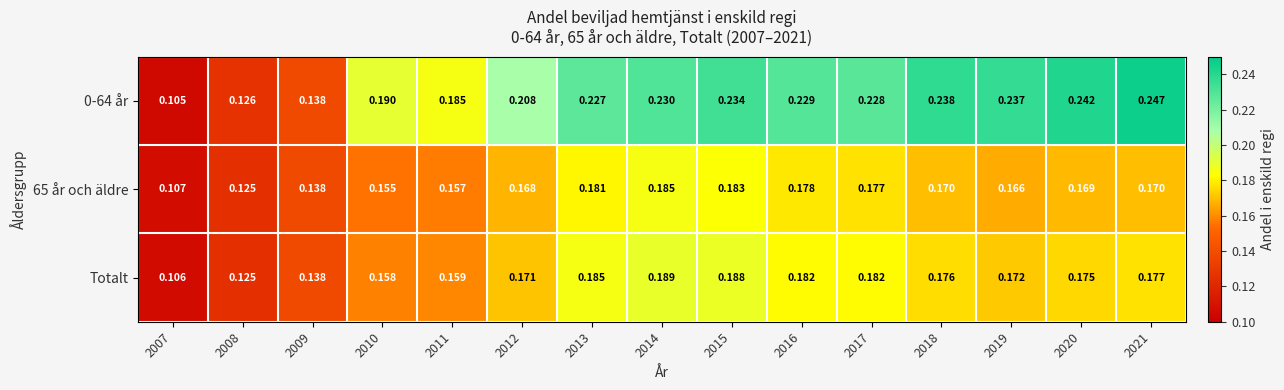

Is the value of 65 år och äldre at 2021 greater than the value of 0-64 år at 2009?

Yes